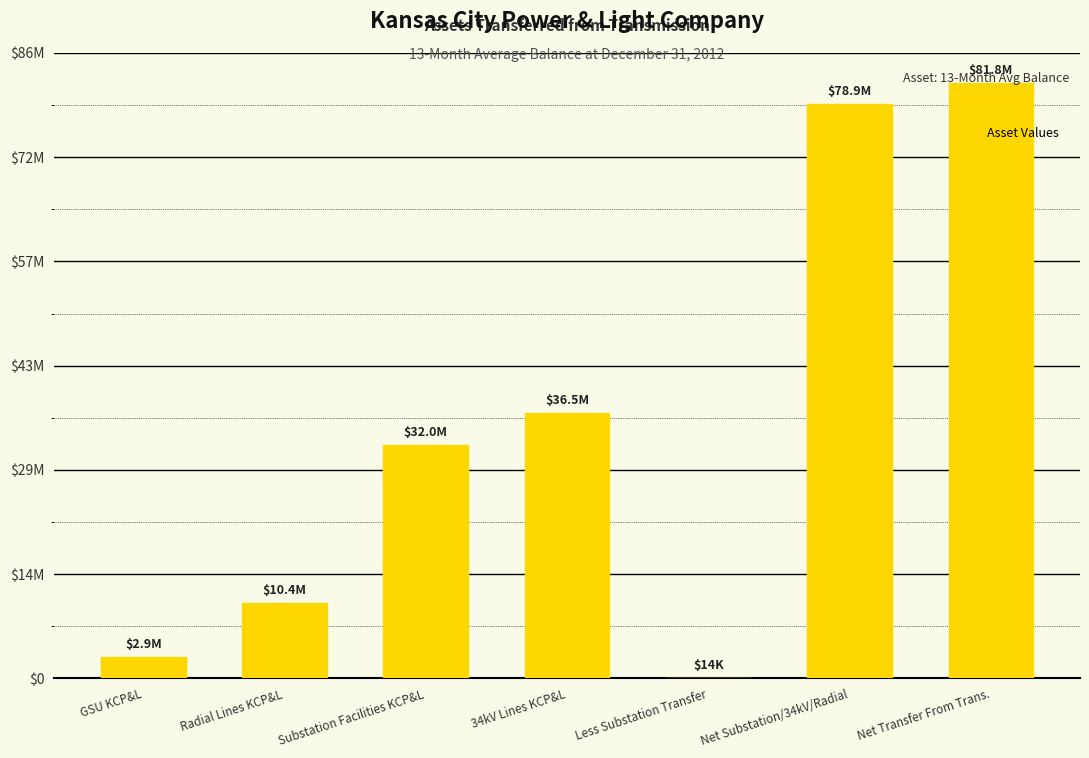

Are the bars horizontal?

No